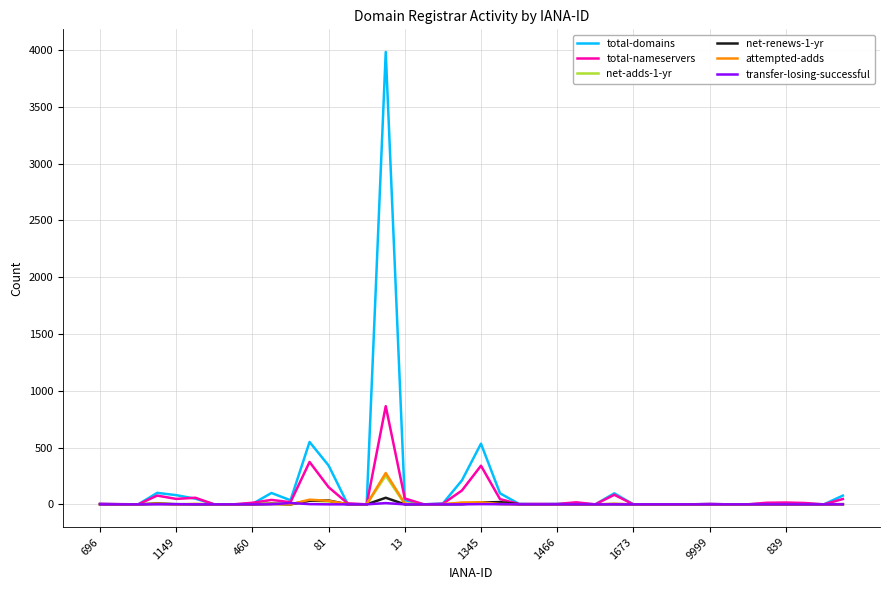

What is the greatest value displayed?

3982